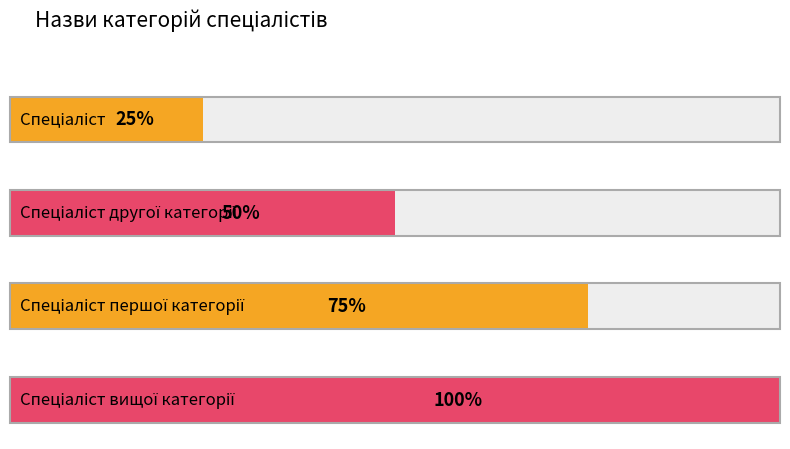

How many categories are shown in the chart?

4